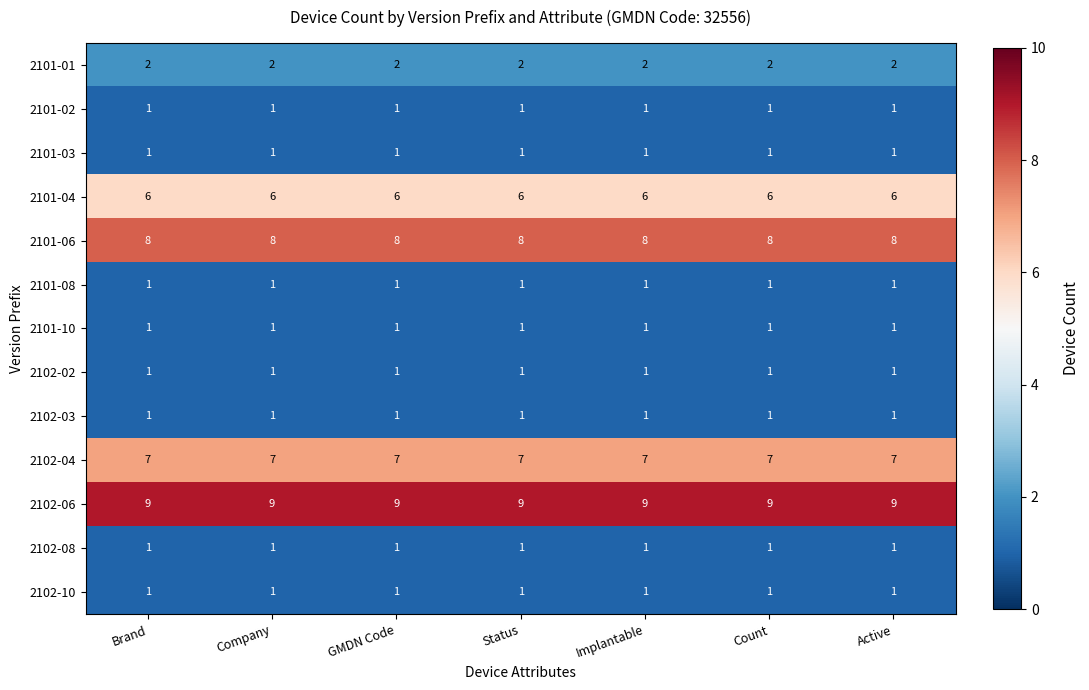

Is the value of 2102-04 at Company greater than the value of 2102-06 at GMDN Code?

No